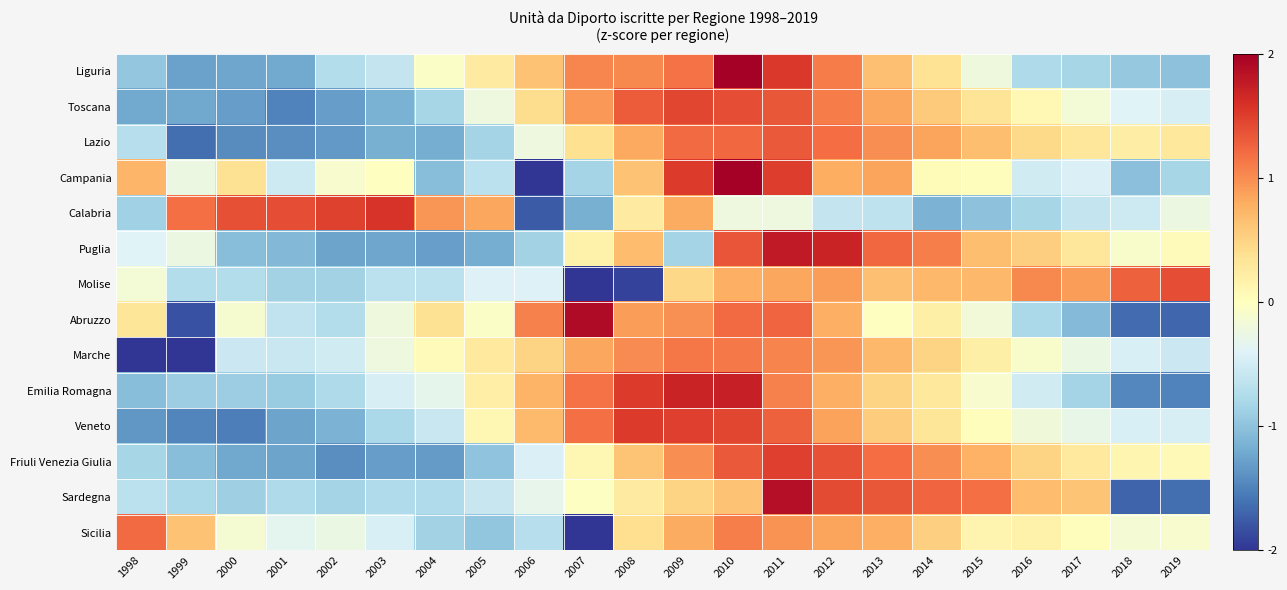

Reading left to right, list all the values displayed in this chart.

Liguria: 1998=-1.0	1999=-1.3	2000=-1.2	2001=-1.2	2002=-0.7	2003=-0.6	2004=-0.1	2005=0.3	2006=0.6	2007=1.0	2008=1.0	2009=1.2	2010=2.1	2011=1.5	2012=1.1	2013=0.7	2014=0.4	2015=-0.2	2016=-0.8	2017=-0.8	2018=-0.9	2019=-1.0
Toscana: 1998=-1.2	1999=-1.2	2000=-1.3	2001=-1.5	2002=-1.3	2003=-1.1	2004=-0.8	2005=-0.2	2006=0.4	2007=0.9	2008=1.3	2009=1.5	2010=1.4	2011=1.3	2012=1.1	2013=0.8	2014=0.6	2015=0.3	2016=0.1	2017=-0.2	2018=-0.4	2019=-0.5
Lazio: 1998=-0.7	1999=-1.6	2000=-1.4	2001=-1.4	2002=-1.3	2003=-1.2	2004=-1.2	2005=-0.8	2006=-0.2	2007=0.4	2008=0.8	2009=1.2	2010=1.2	2011=1.3	2012=1.2	2013=1.0	2014=0.9	2015=0.7	2016=0.4	2017=0.3	2018=0.2	2019=0.3
Campania: 1998=0.7	1999=-0.2	2000=0.4	2001=-0.5	2002=-0.1	2003=-0.0	2004=-1.0	2005=-0.7	2006=-2.4	2007=-0.8	2008=0.6	2009=1.5	2010=2.1	2011=1.5	2012=0.8	2013=0.9	2014=0.1	2015=0.0	2016=-0.5	2017=-0.4	2018=-1.0	2019=-0.8
Calabria: 1998=-0.9	1999=1.2	2000=1.4	2001=1.4	2002=1.5	2003=1.6	2004=1.0	2005=0.8	2006=-1.8	2007=-1.2	2008=0.3	2009=0.8	2010=-0.2	2011=-0.2	2012=-0.6	2013=-0.6	2014=-1.1	2015=-1.0	2016=-0.8	2017=-0.6	2018=-0.5	2019=-0.2
Puglia: 1998=-0.4	1999=-0.2	2000=-1.0	2001=-1.1	2002=-1.3	2003=-1.2	2004=-1.3	2005=-1.2	2006=-0.9	2007=0.2	2008=0.7	2009=-0.8	2010=1.3	2011=1.8	2012=1.7	2013=1.2	2014=1.1	2015=0.7	2016=0.5	2017=0.3	2018=-0.1	2019=0.0
Molise: 1998=-0.2	1999=-0.7	2000=-0.7	2001=-0.9	2002=-0.9	2003=-0.7	2004=-0.7	2005=-0.4	2006=-0.4	2007=-2.3	2008=-1.9	2009=0.5	2010=0.8	2011=0.8	2012=0.9	2013=0.7	2014=0.7	2015=0.7	2016=1.0	2017=0.9	2018=1.3	2019=1.4
Abruzzo: 1998=0.3	1999=-1.8	2000=-0.1	2001=-0.6	2002=-0.7	2003=-0.2	2004=0.4	2005=-0.0	2006=1.1	2007=1.9	2008=0.9	2009=1.0	2010=1.2	2011=1.2	2012=0.8	2013=-0.0	2014=0.2	2015=-0.2	2016=-0.8	2017=-1.1	2018=-1.6	2019=-1.7
Marche: 1998=-2.6	1999=-2.6	2000=-0.6	2001=-0.6	2002=-0.5	2003=-0.2	2004=0.0	2005=0.3	2006=0.5	2007=0.8	2008=1.0	2009=1.1	2010=1.1	2011=1.1	2012=0.9	2013=0.7	2014=0.5	2015=0.2	2016=-0.1	2017=-0.3	2018=-0.4	2019=-0.6
Emilia Romagna: 1998=-1.0	1999=-0.9	2000=-0.9	2001=-0.9	2002=-0.8	2003=-0.5	2004=-0.3	2005=0.2	2006=0.7	2007=1.2	2008=1.5	2009=1.7	2010=1.7	2011=1.1	2012=0.8	2013=0.5	2014=0.3	2015=-0.1	2016=-0.5	2017=-0.8	2018=-1.5	2019=-1.5
Veneto: 1998=-1.4	1999=-1.5	2000=-1.5	2001=-1.3	2002=-1.1	2003=-0.8	2004=-0.6	2005=0.1	2006=0.7	2007=1.2	2008=1.5	2009=1.5	2010=1.4	2011=1.3	2012=0.9	2013=0.6	2014=0.3	2015=0.0	2016=-0.2	2017=-0.3	2018=-0.5	2019=-0.5
Friuli Venezia Giulia: 1998=-0.8	1999=-1.0	2000=-1.2	2001=-1.3	2002=-1.4	2003=-1.3	2004=-1.3	2005=-1.0	2006=-0.4	2007=0.1	2008=0.6	2009=1.0	2010=1.3	2011=1.5	2012=1.4	2013=1.2	2014=1.0	2015=0.8	2016=0.5	2017=0.3	2018=0.1	2019=0.1
Sardegna: 1998=-0.7	1999=-0.8	2000=-0.9	2001=-0.8	2002=-0.8	2003=-0.8	2004=-0.8	2005=-0.6	2006=-0.3	2007=-0.0	2008=0.3	2009=0.5	2010=0.6	2011=1.9	2012=1.4	2013=1.3	2014=1.2	2015=1.2	2016=0.7	2017=0.6	2018=-1.7	2019=-1.6
Sicilia: 1998=1.2	1999=0.6	2000=-0.1	2001=-0.3	2002=-0.3	2003=-0.5	2004=-0.9	2005=-1.0	2006=-0.7	2007=-3.6	2008=0.4	2009=0.8	2010=1.1	2011=1.0	2012=0.9	2013=0.8	2014=0.5	2015=0.1	2016=0.2	2017=0.0	2018=-0.2	2019=-0.1